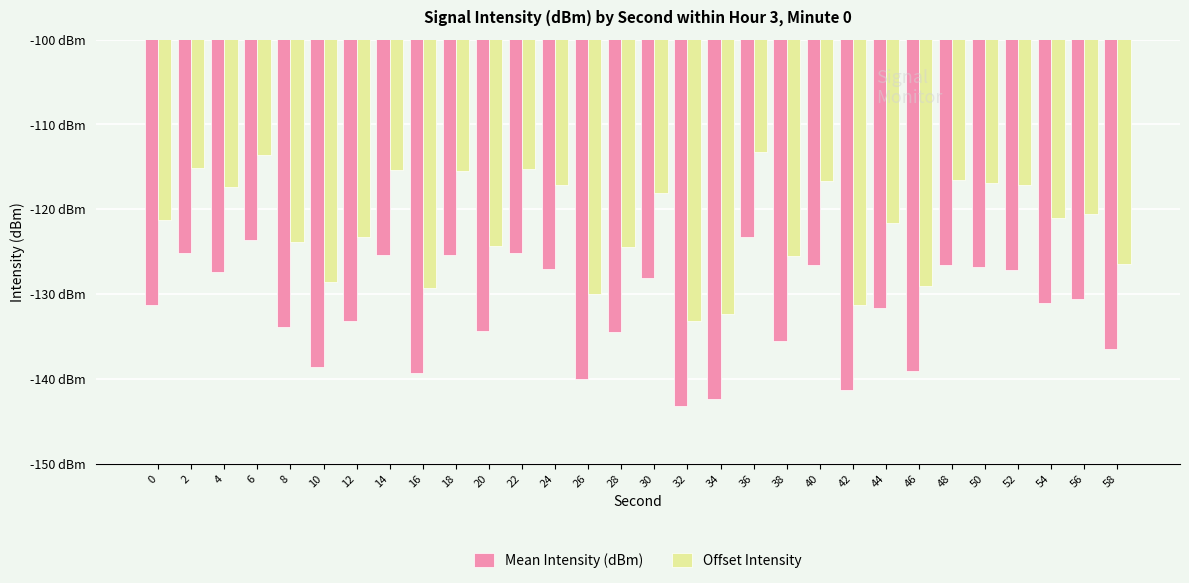

Which series has the widest spread of values?

Mean Intensity (dBm)